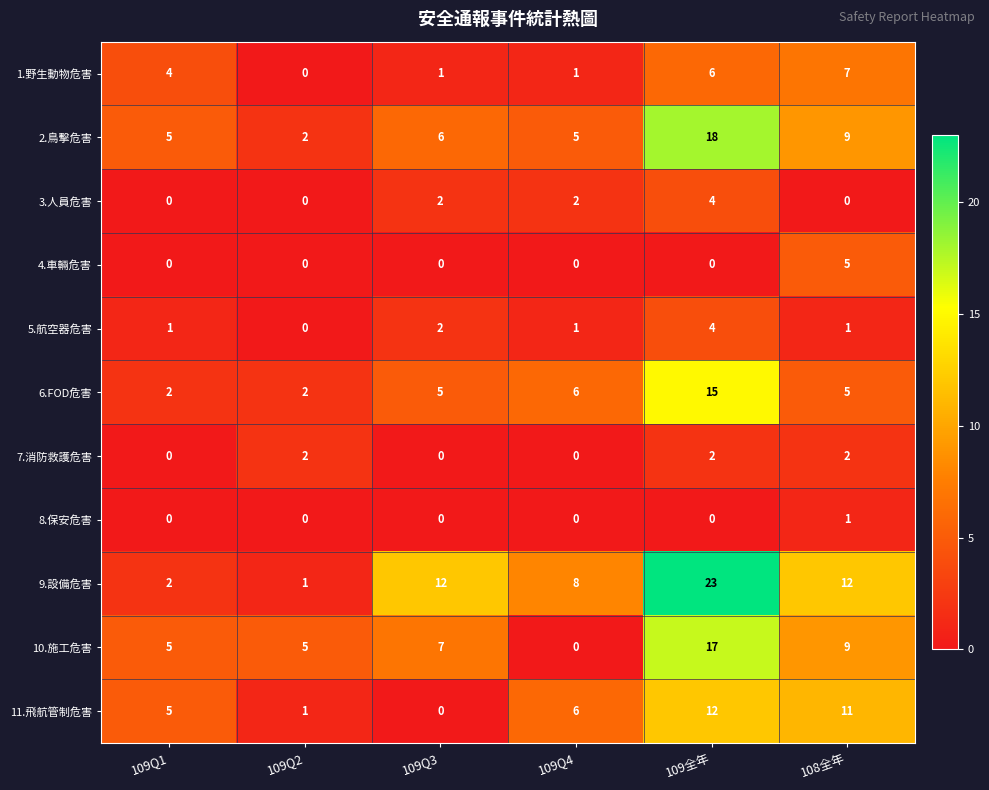

Which series has the widest spread of values?

9.設備危害